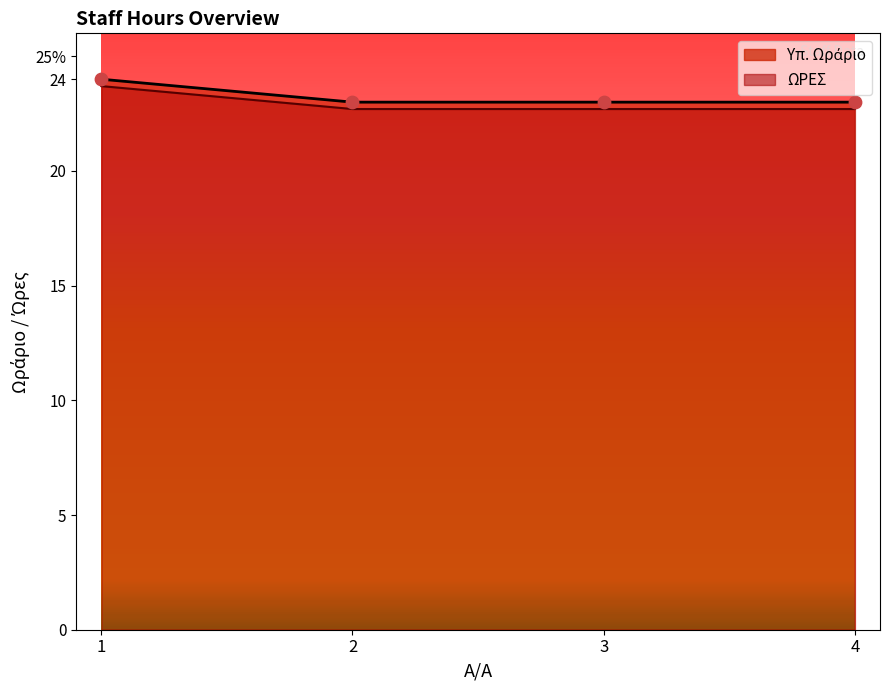

Which series reaches the maximum Y coordinate?

Υπ. Ωράριο